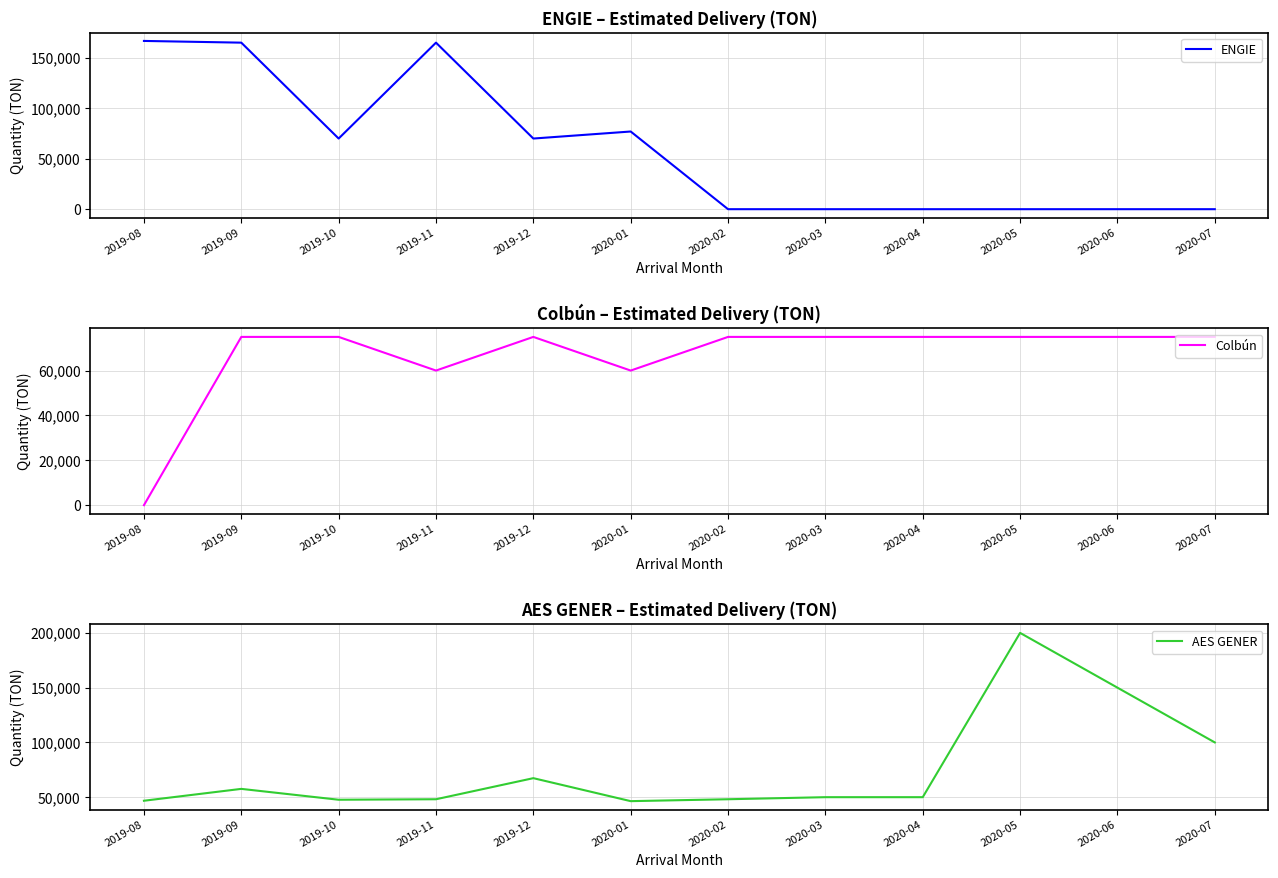

Which series changed the most between 2020-04 and 2020-07?

AES GENER